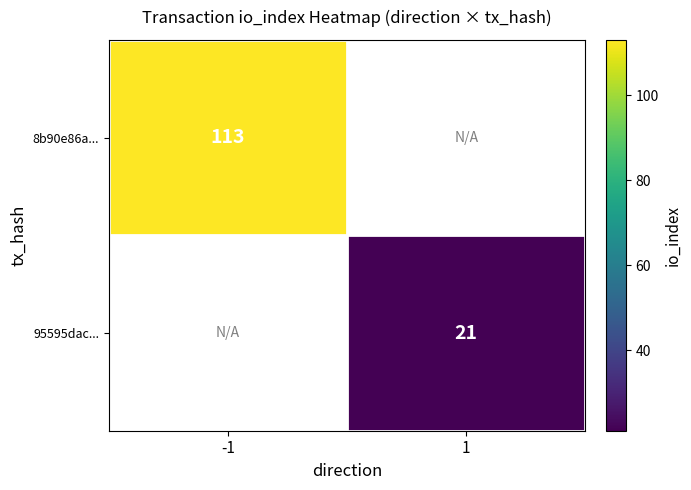

Which label corresponds to the largest value in the chart?

-1